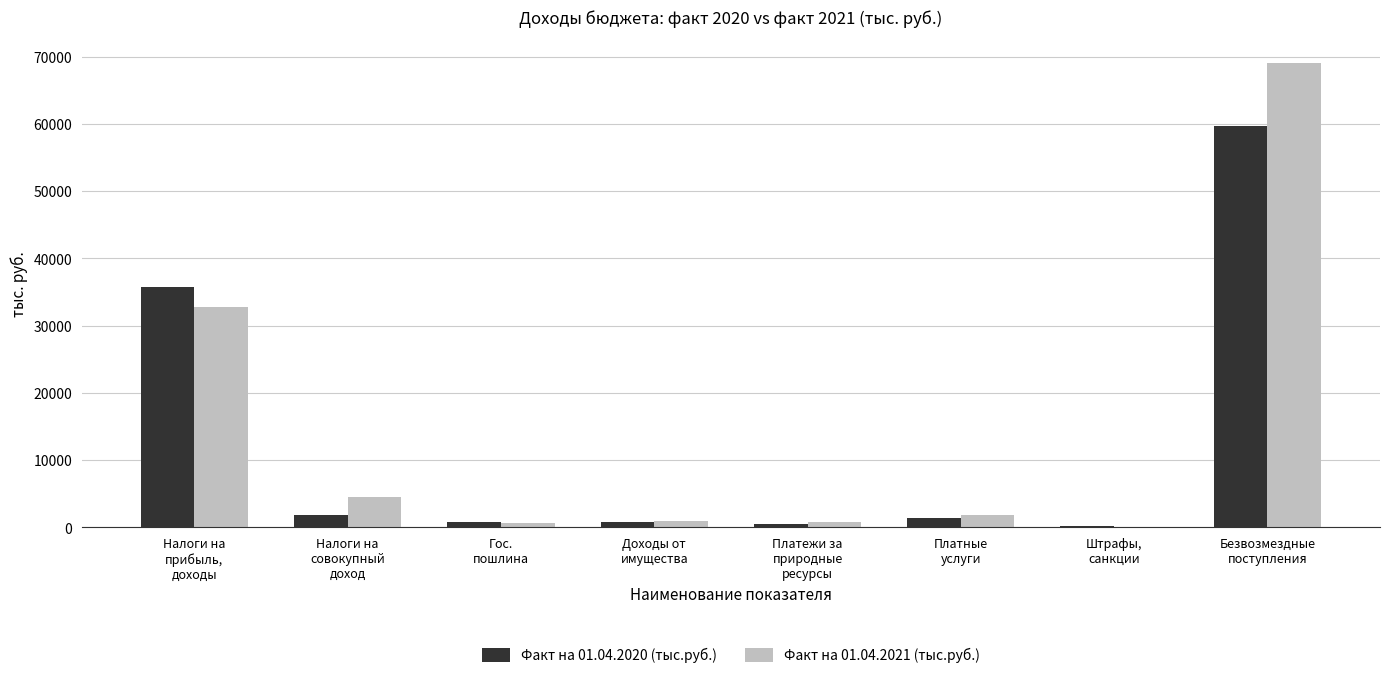

What is the greatest value displayed?

69085